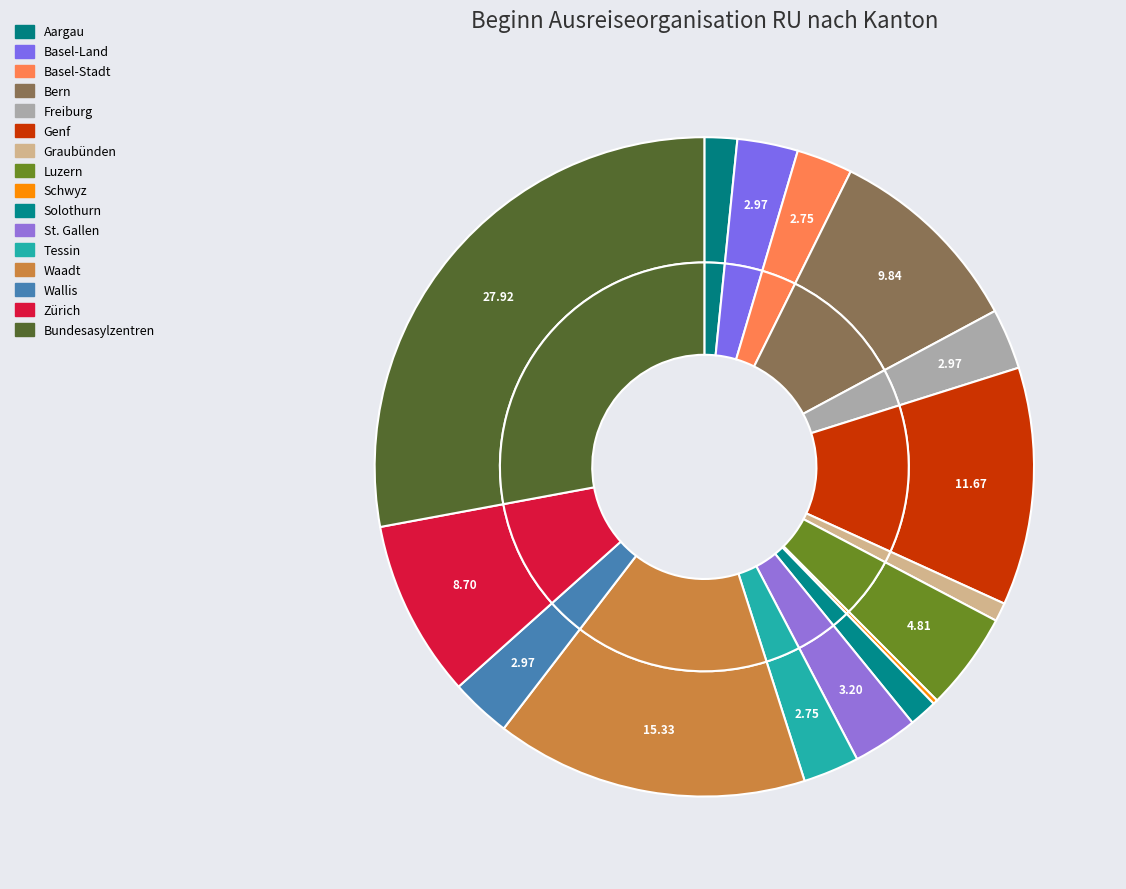

How many segments does this pie chart have?

16